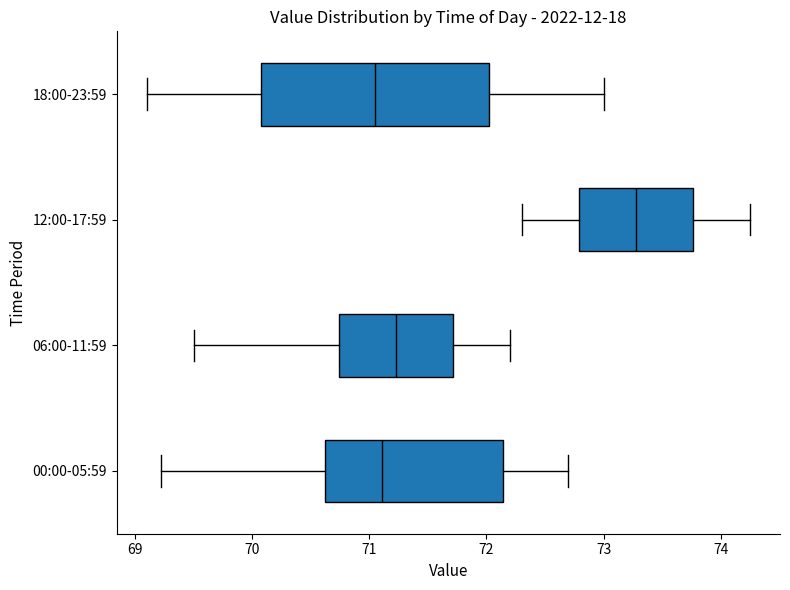

Which box has the furthest to the right median line?

12:00-17:59